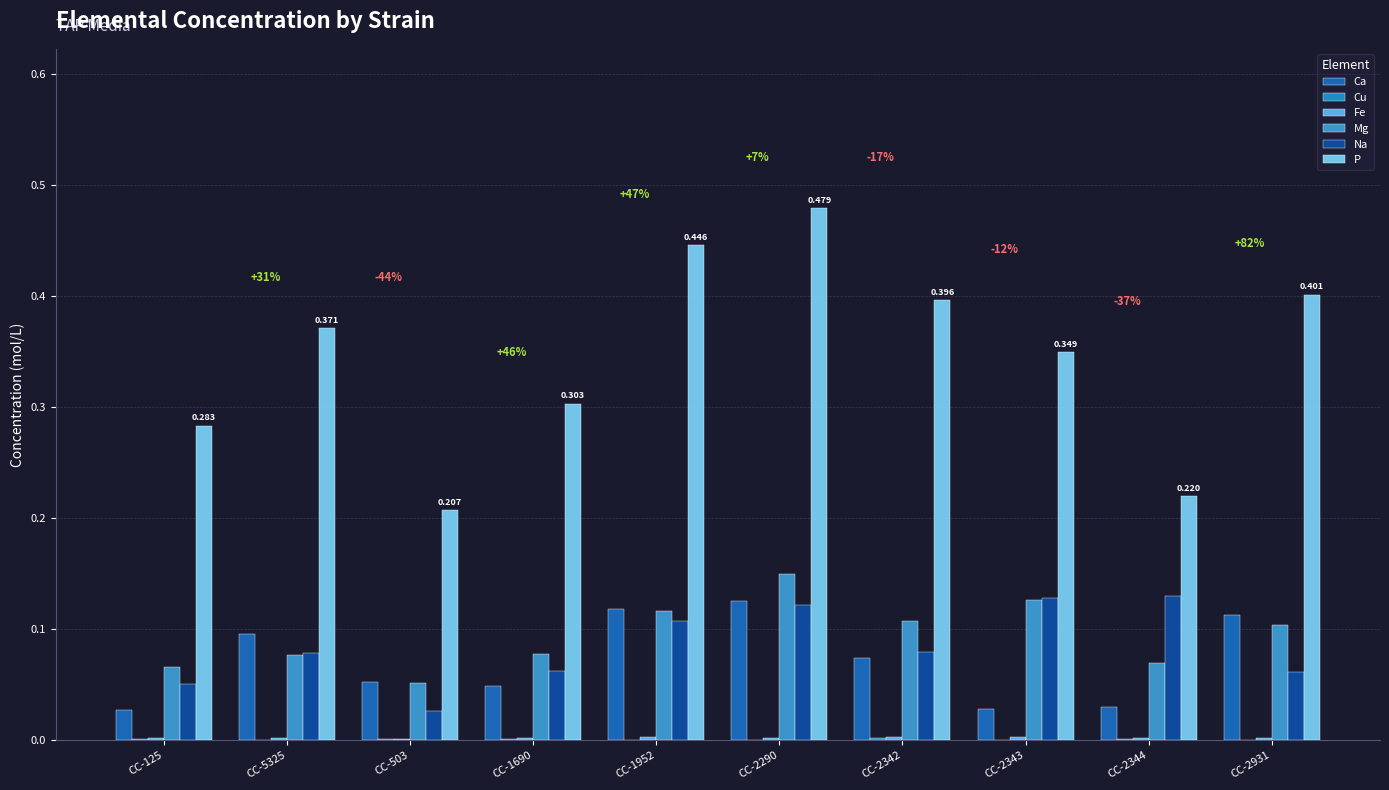

At which label does Fe reach its minimum?

CC-503